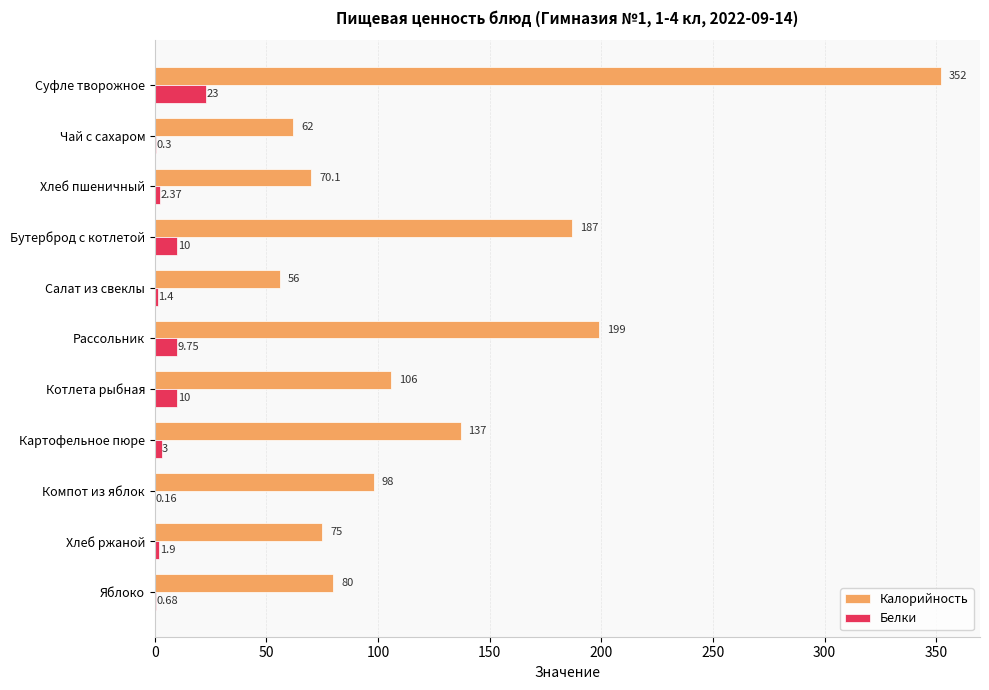

At which label does Калорийность reach its peak?

Суфле творожное